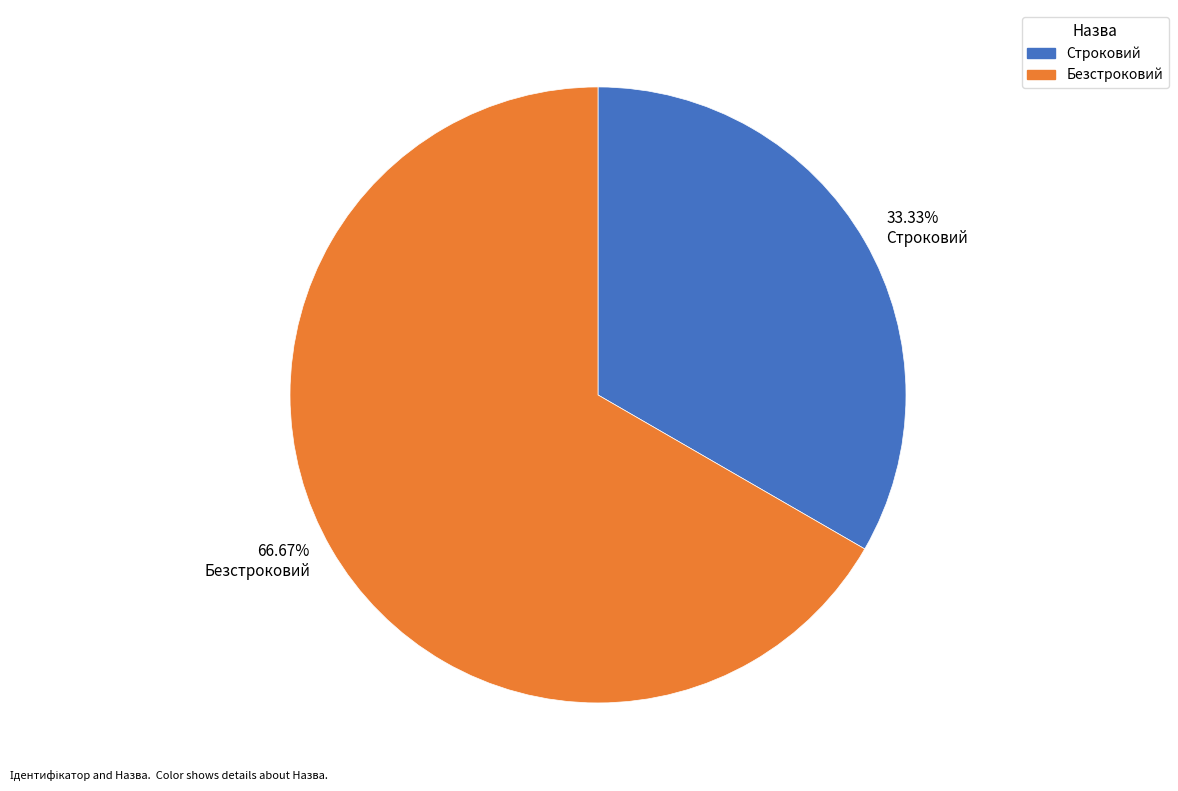

What is the largest slice in the pie chart?

66.67% Безстроковий